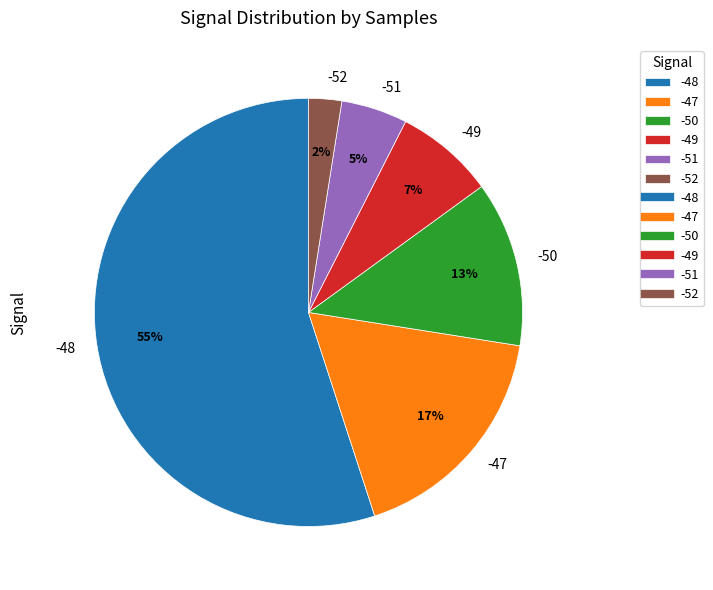

Is -49 the majority of the pie?

No